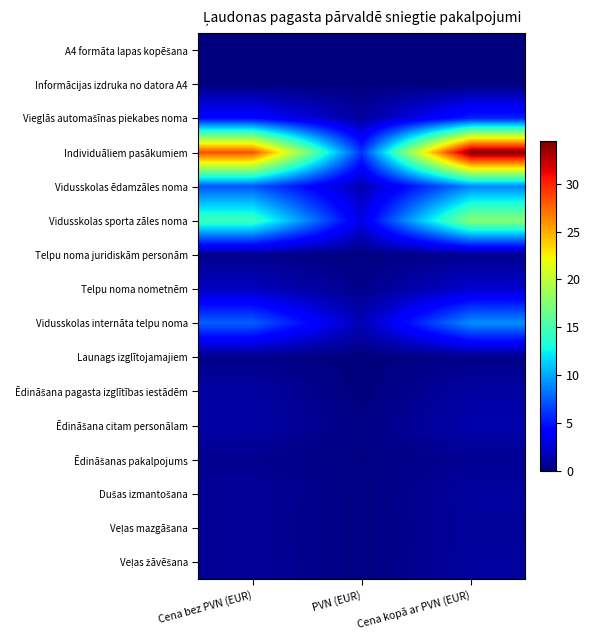

At which category is the sum across all series the highest?

Cena kopā ar PVN (EUR)